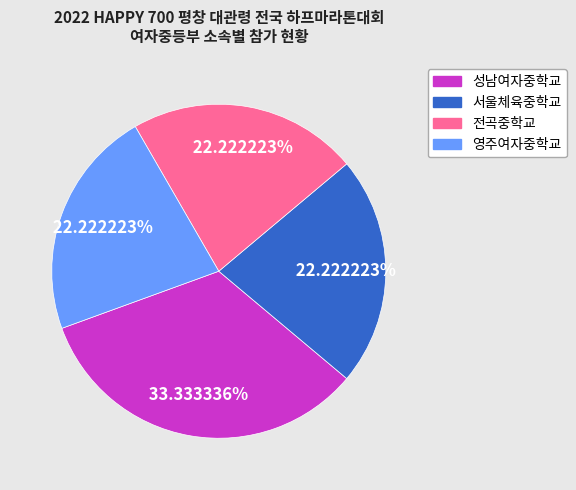

Is there a majority slice in this chart?

No